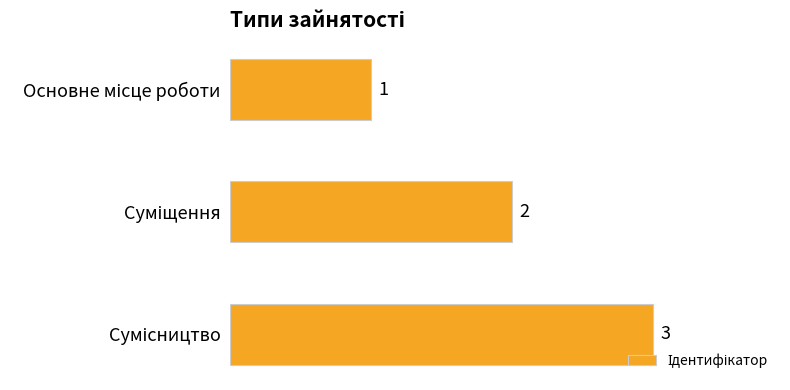

How many data points does each series have?

3